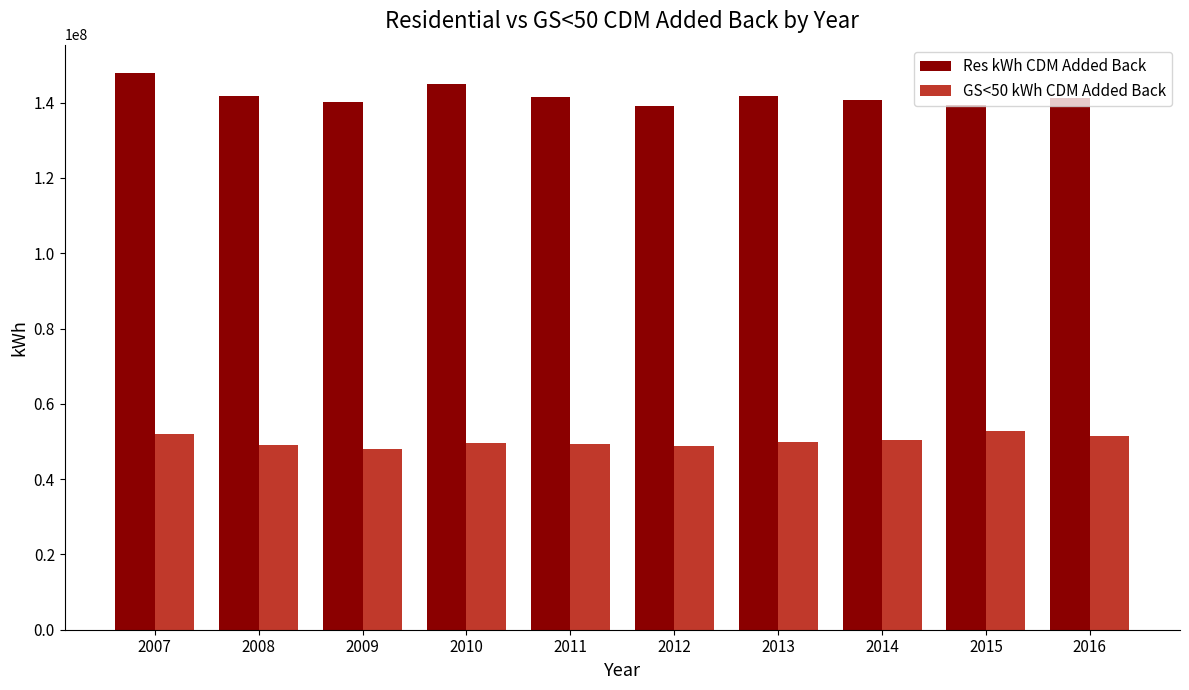

List the series in order of their overall mean, highest first.

Res kWh CDM Added Back, GS<50 kWh CDM Added Back